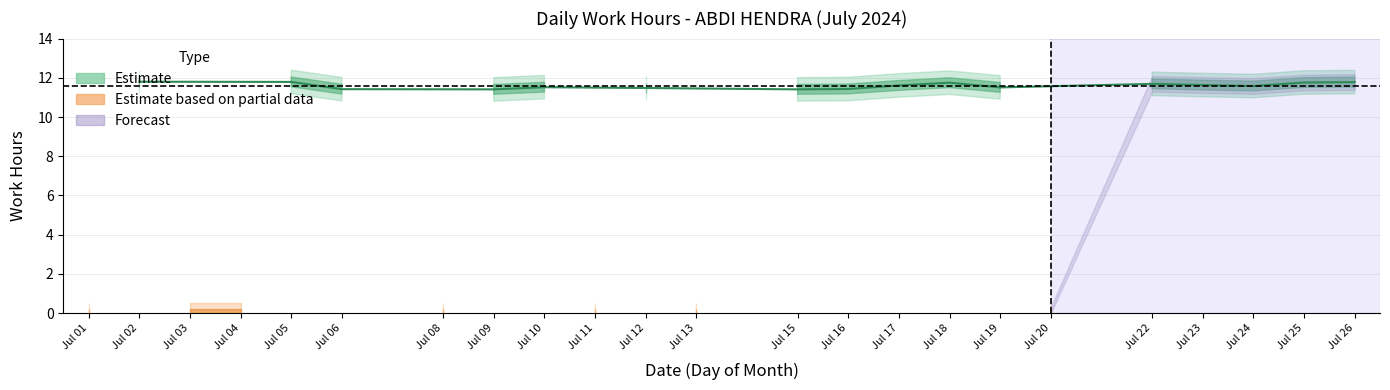

What is the sum of all values?

185.6